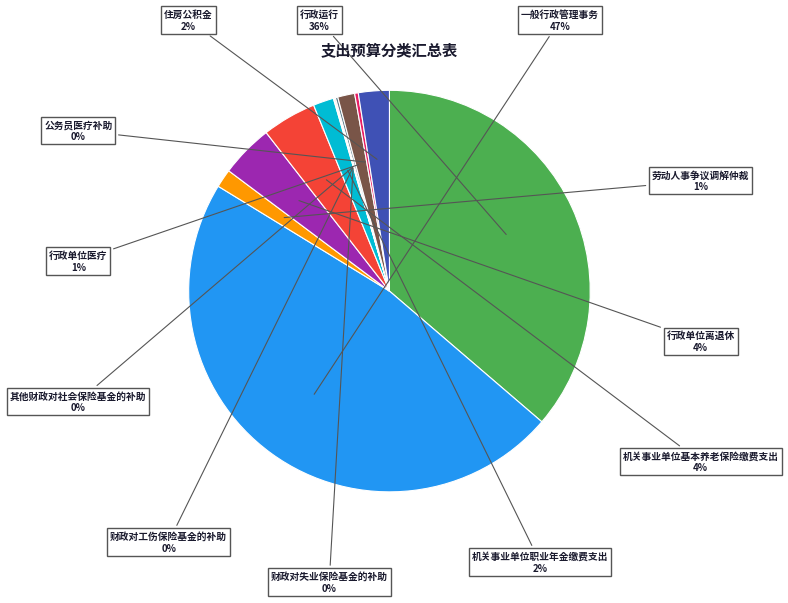

To the nearest percent, what is the difference between the largest and smallest slice percentages?

47%